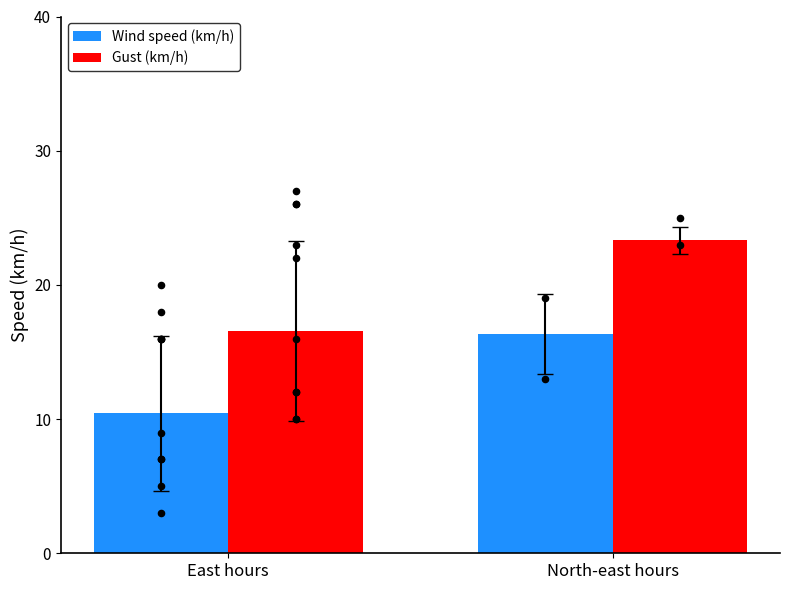

Which series contains the highest Y value?

Gust (km/h)